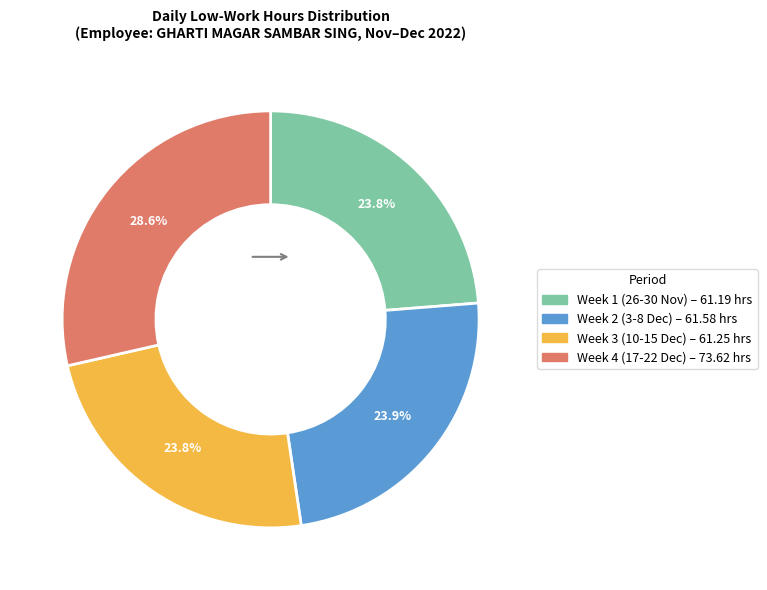

How many segments does this pie chart have?

4